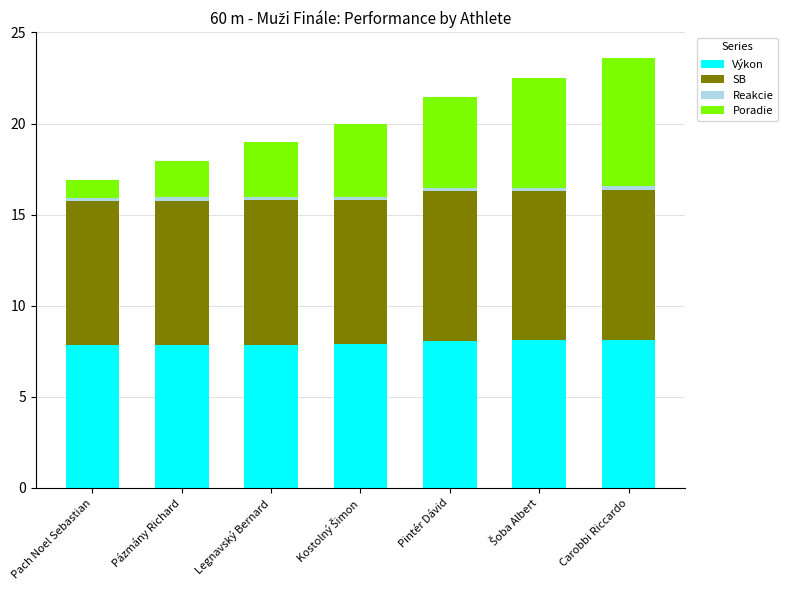

What is the maximum value for Výkon?

8.1